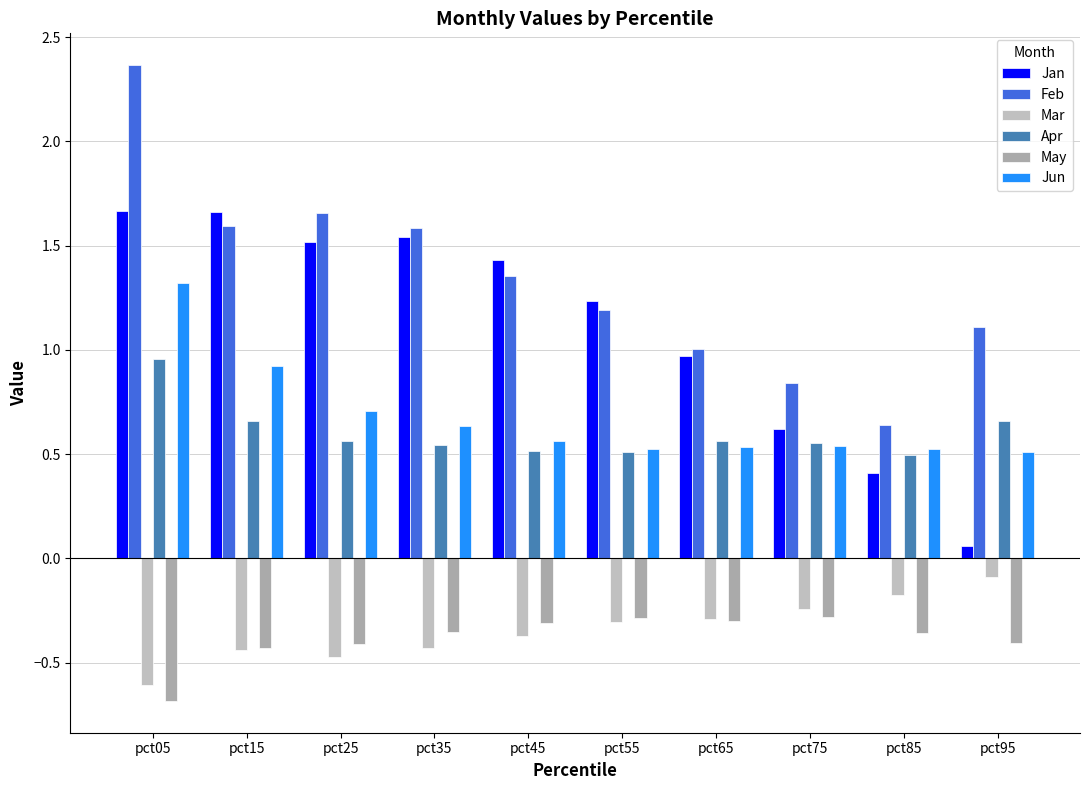

How many bars are there in total?

60